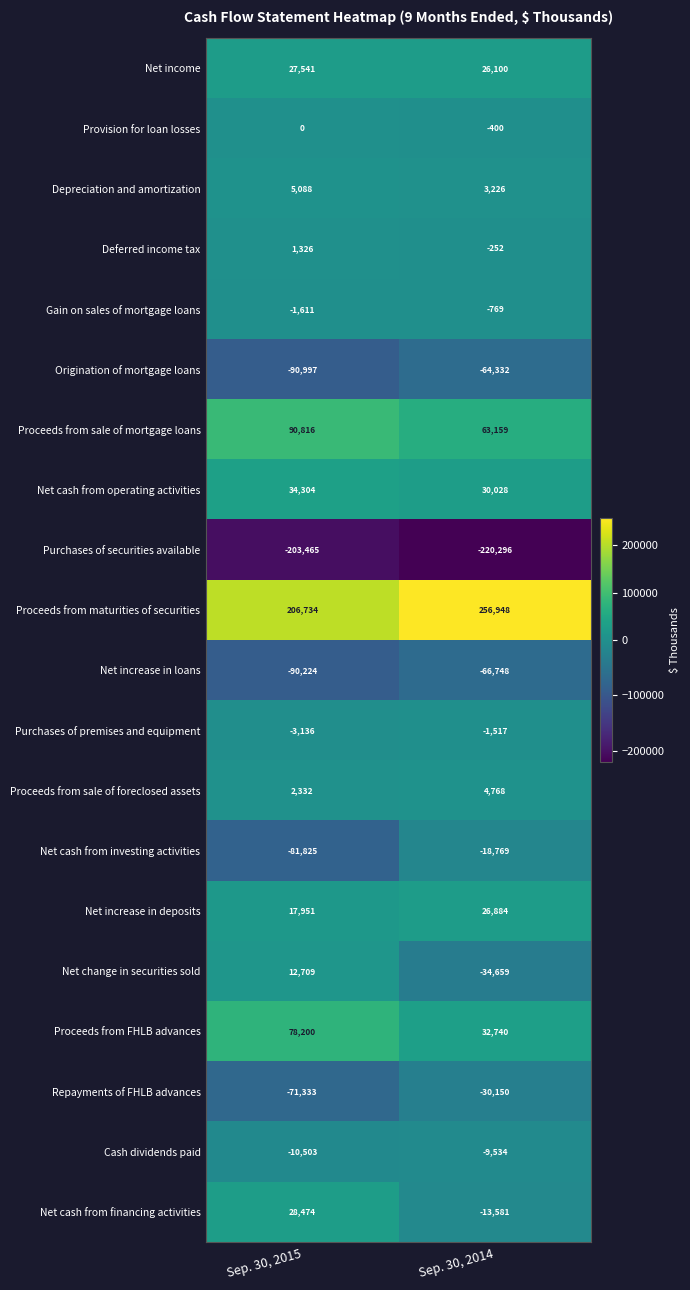

Read the Provision for loan losses value at Sep. 30, 2014, to the nearest 10.

-400